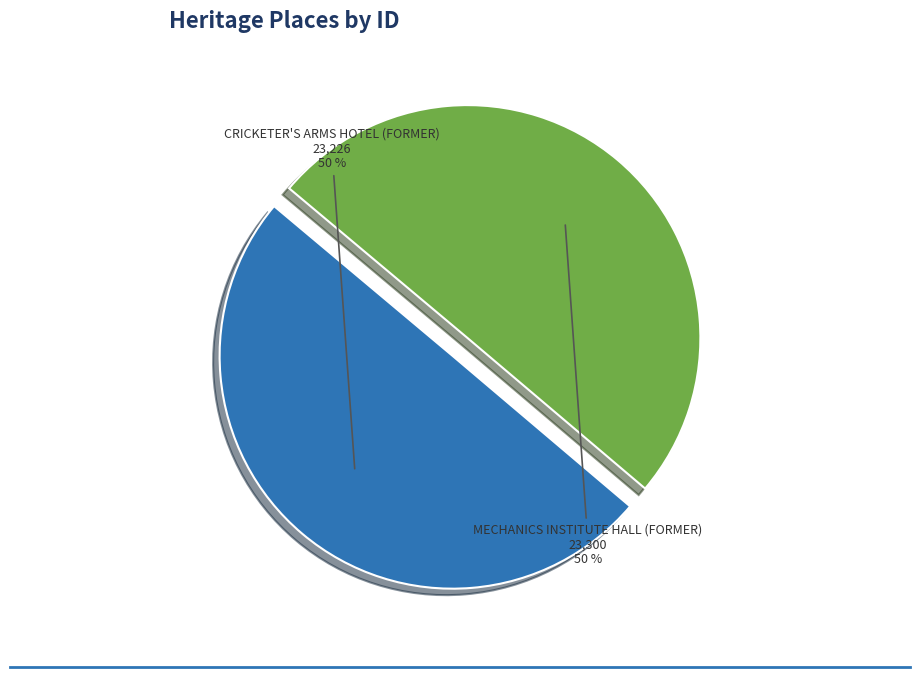

To the nearest percent, what is the average slice percentage?

50%